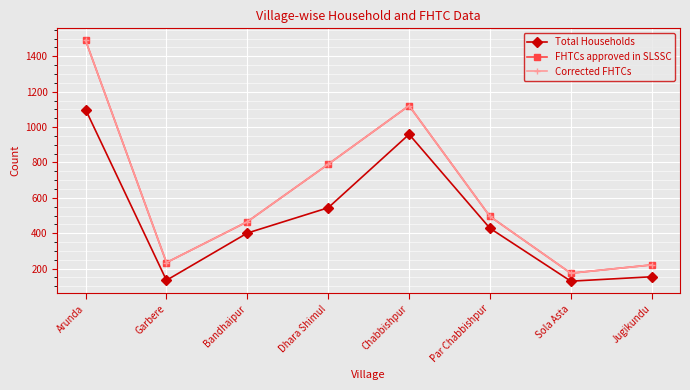

How many interior local valleys does the Total Households series have?

2